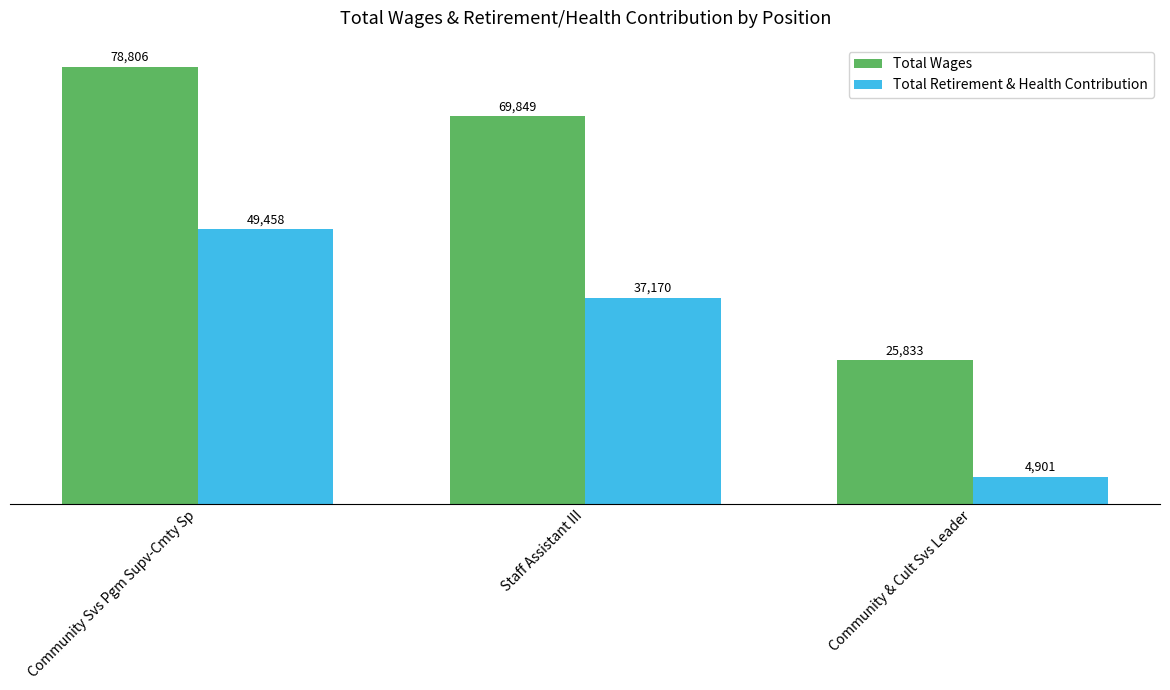

What is the highest value of the Total Retirement & Health Contribution series?

49458